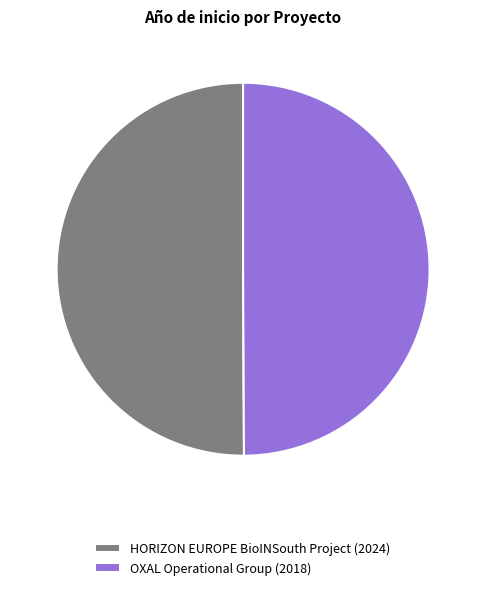

The HORIZON EUROPE BioINSouth Project slice represents 41% of the pie. True or false?

False